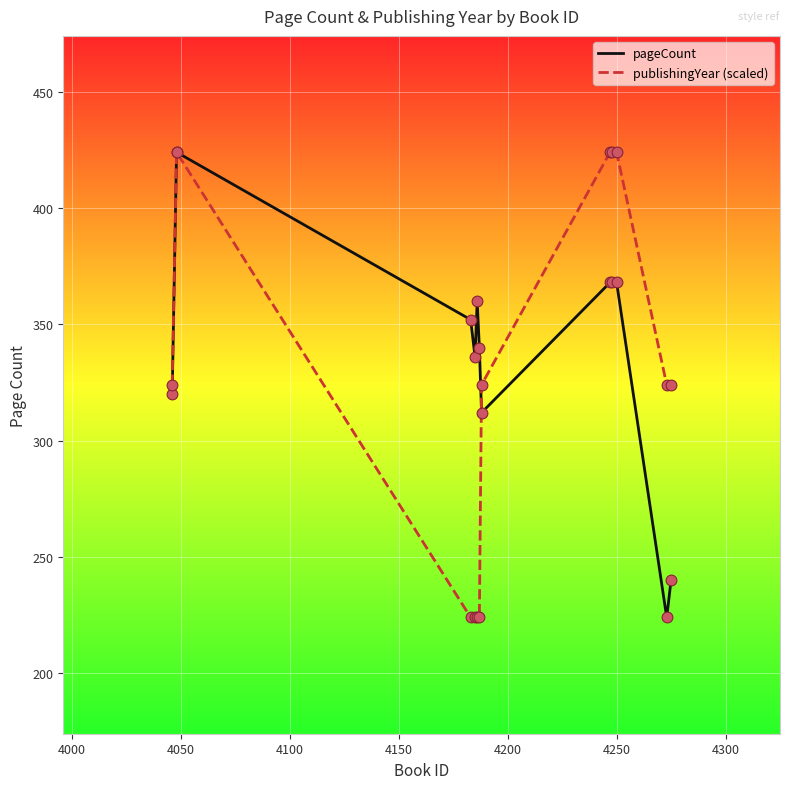

What is the maximum value for publishingYear (scaled)?

424